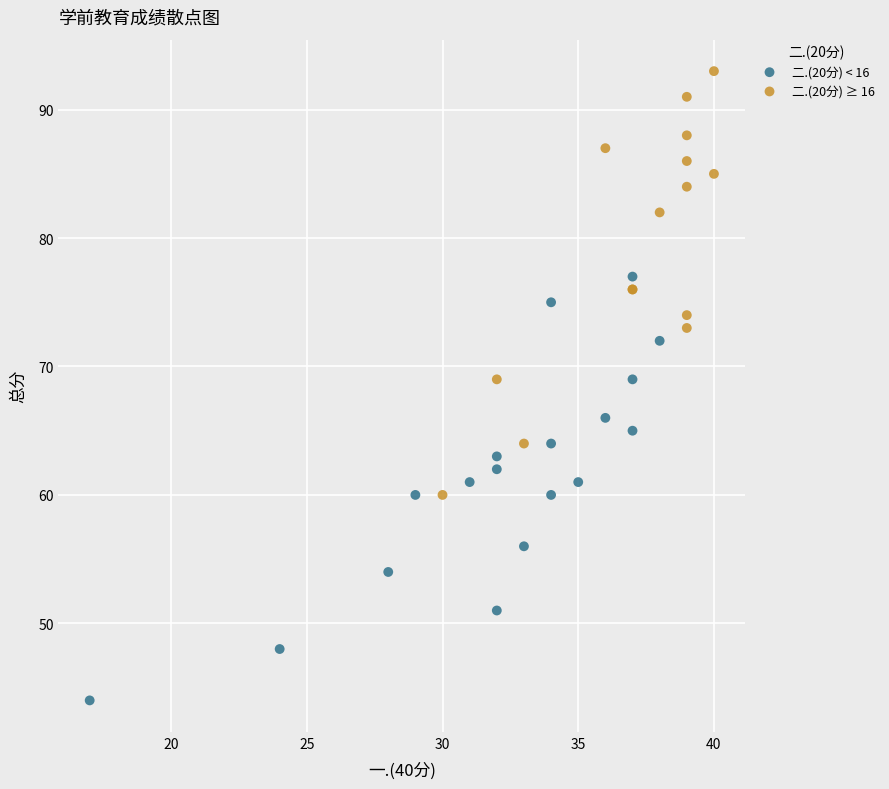

Which series contains the lowest Y value?

二.(20分) < 16